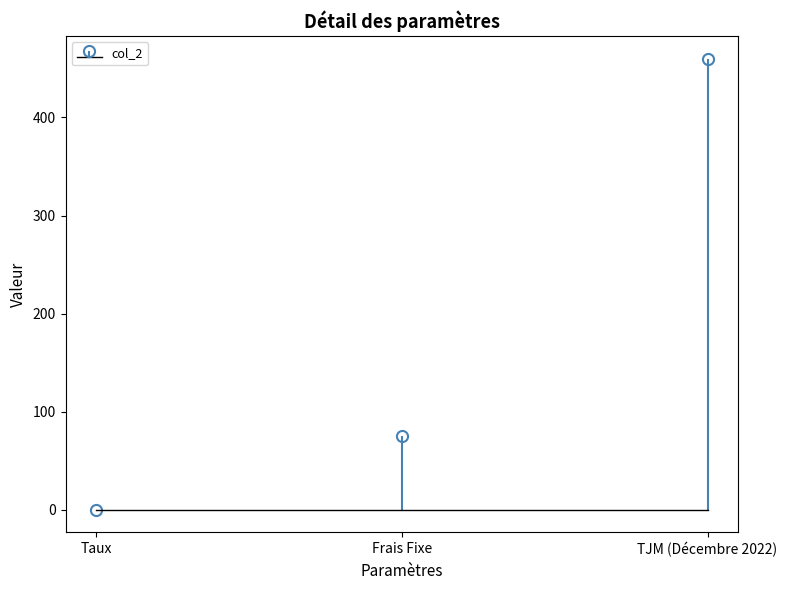

Between TJM (Décembre 2022) and Taux, which is larger?

TJM (Décembre 2022)